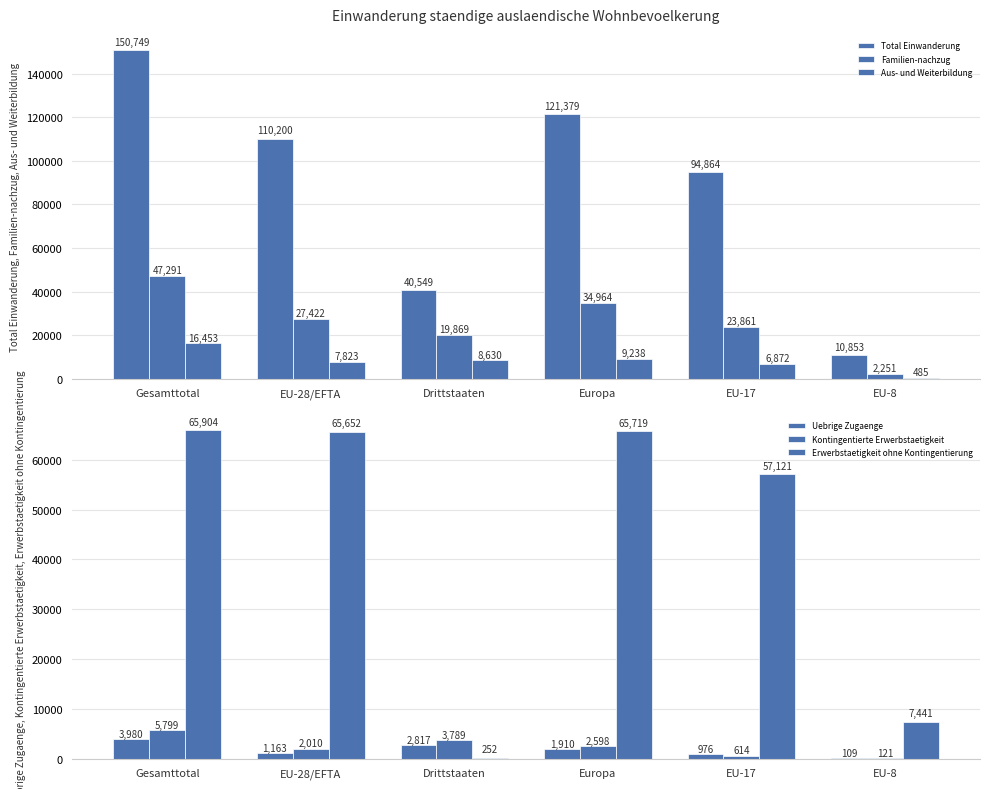

Which has a higher value, Gesamttotal or Europa?

Gesamttotal